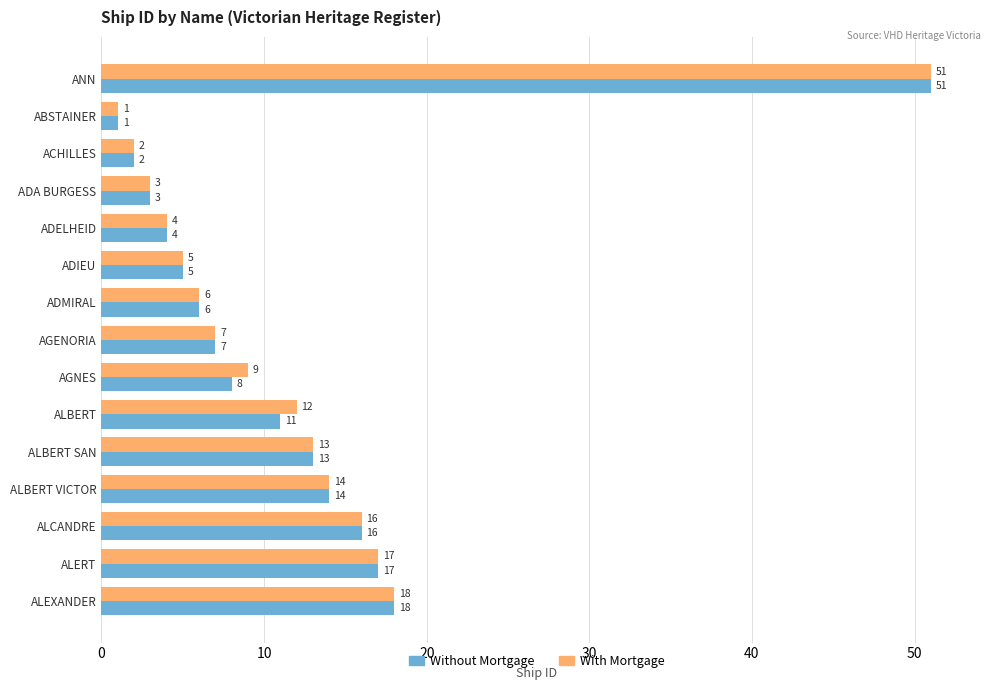

What are all the series names shown in the legend?

Without Mortgage, With Mortgage